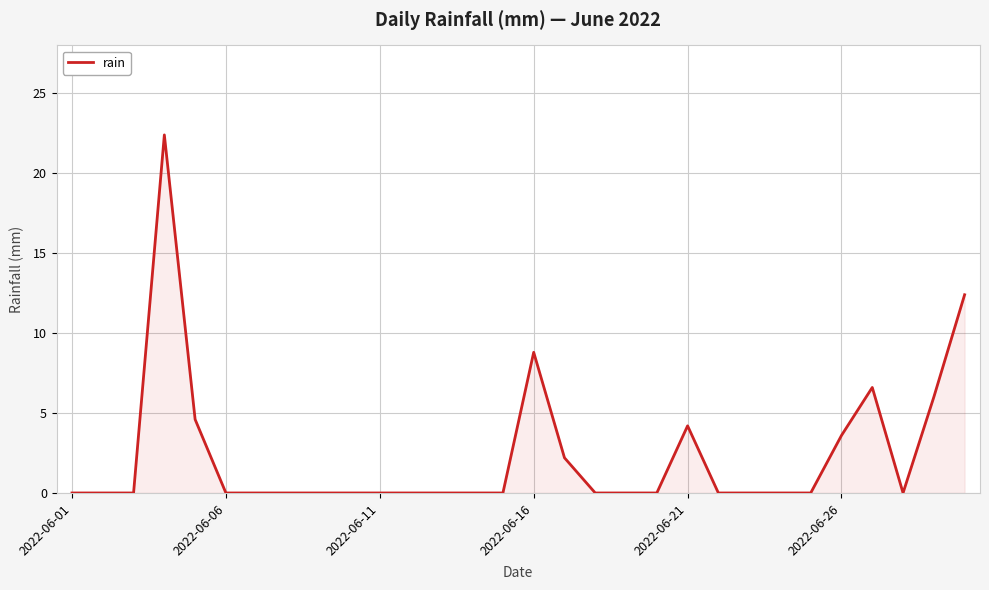

What is the greatest value displayed?

22.4